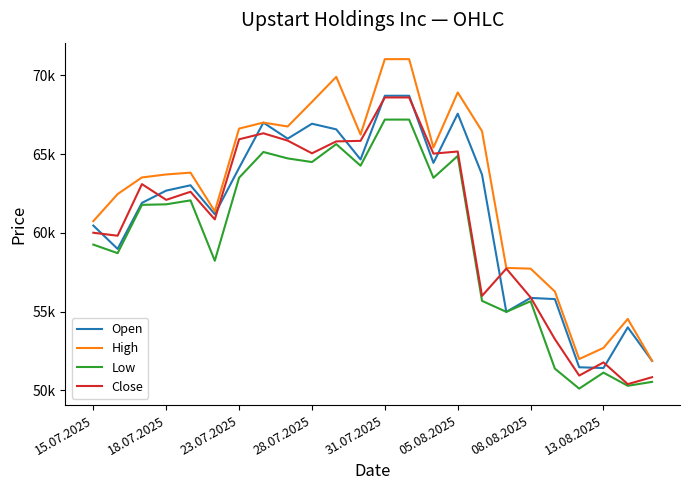

Reading left to right, what are all the values shown in this chart?

Open: 60458	58976	61899	62679	63017	61179	64124	66996	65978	66926	66569	64658	68703	68703	64438	67564	63695	54979	55865	55789	51460	51411	53996	51869
High: 60741	62459	63515	63705	63820	61362	66618	66999	66752	68316	69902	66238	71028	71028	65410	68914	66454	57769	57723	56268	51981	52690	54530	51870
Low: 59250	58706	61774	61808	62059	58224	63497	65131	64724	64493	65631	64261	67189	67189	63491	64880	55678	54979	55653	51370	50104	51119	50283	50532
Close: 60002	59814	63091	62091	62606	60851	65937	66319	65854	65047	65805	65838	68594	68594	65028	65162	55992	57724	55898	53245	50933	51769	50388	50829